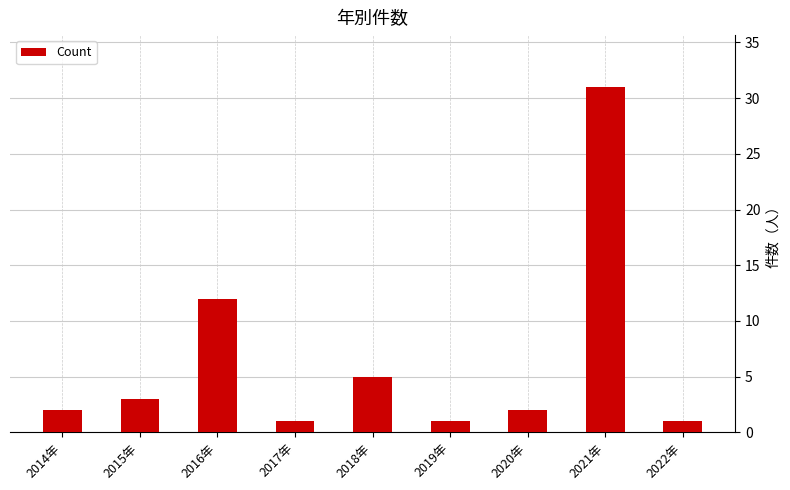

What position from the left is 2015年?

2